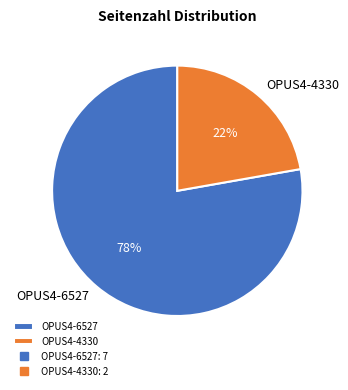

To the nearest percent, what percentage of the pie is OPUS4-4330?

22%